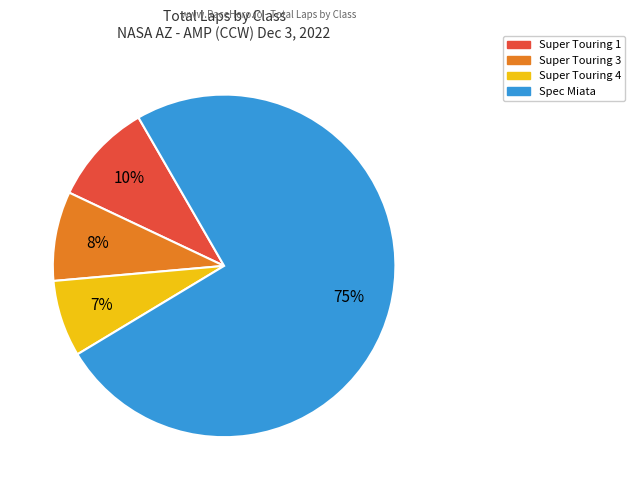

Is there any slice that represents more than half of the pie?

Yes